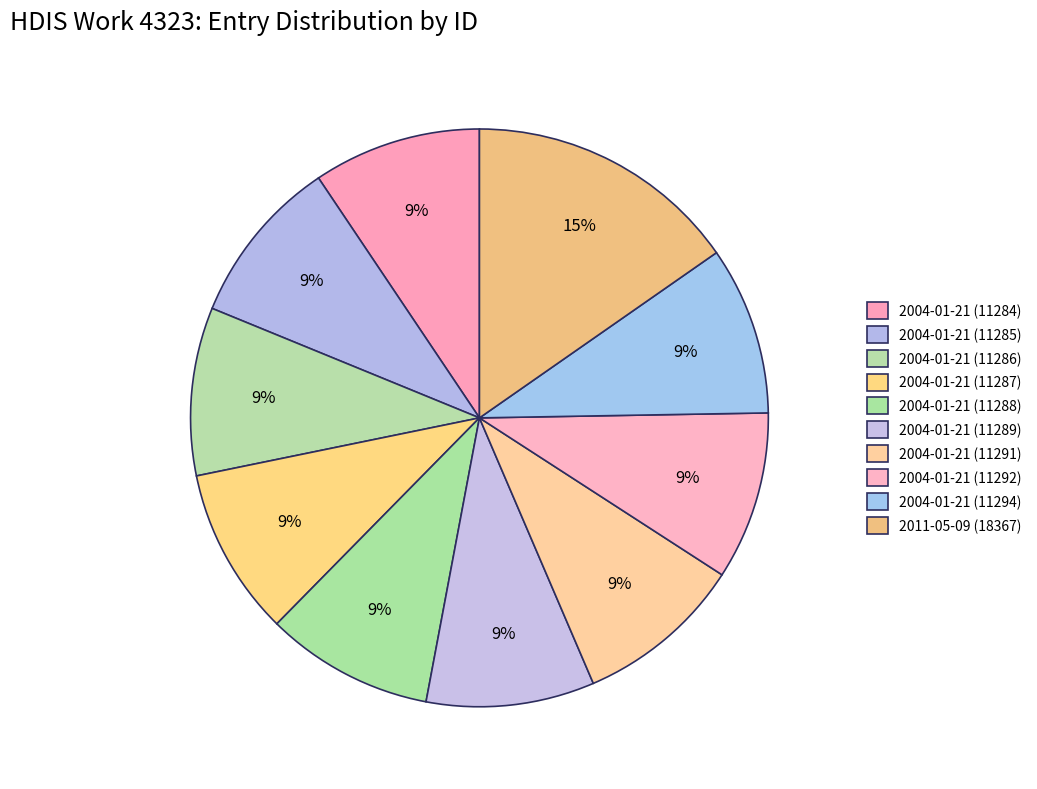

Does any single category account for the majority?

No